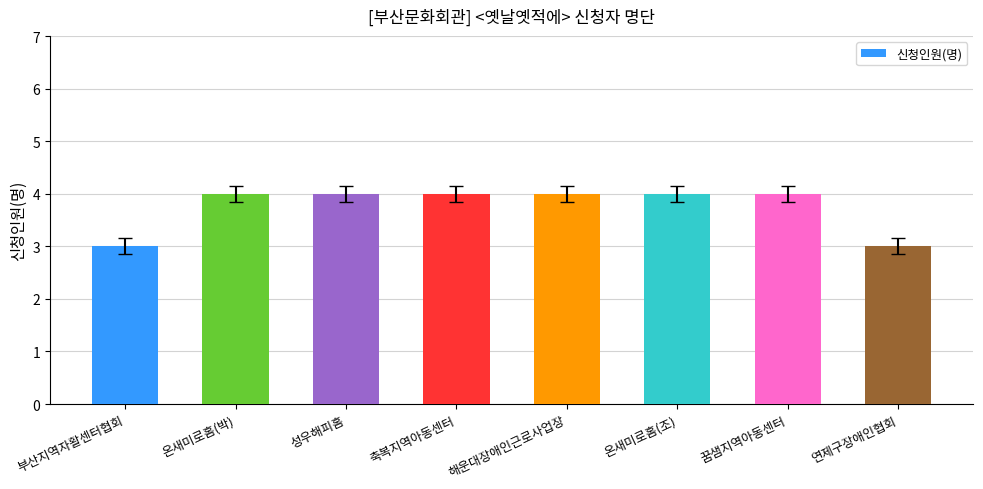

What is the minimum value shown in the chart?

3